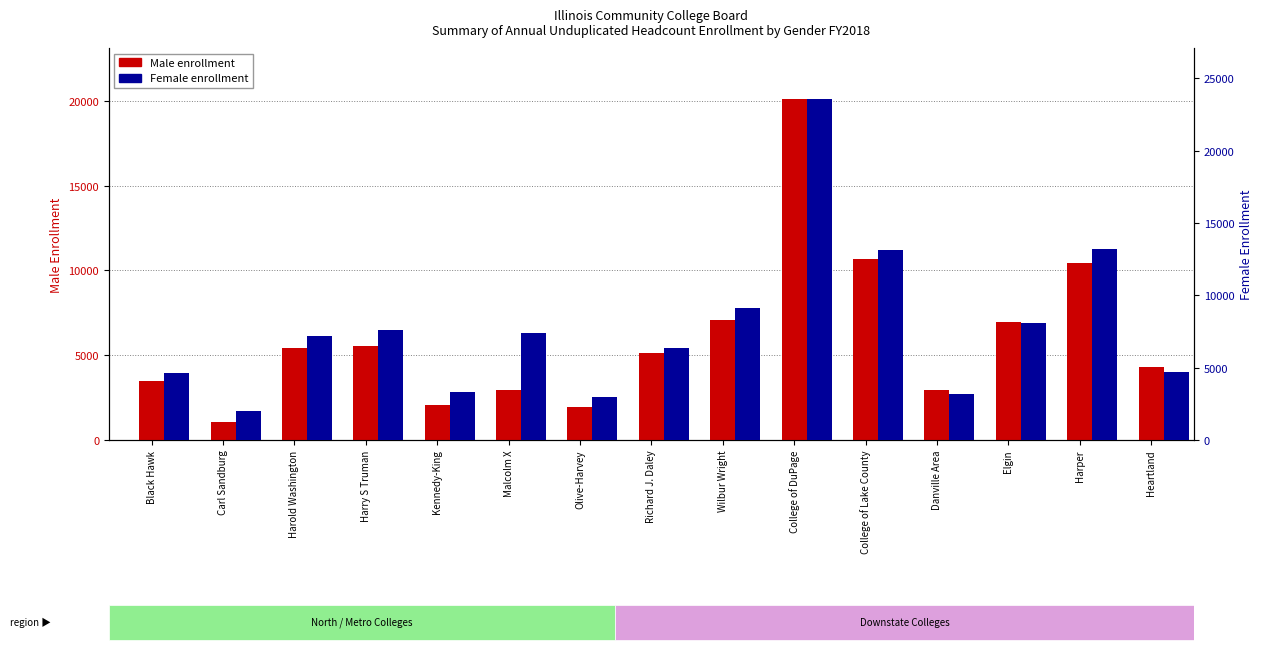

Which label corresponds to the largest value in the chart?

College of DuPage